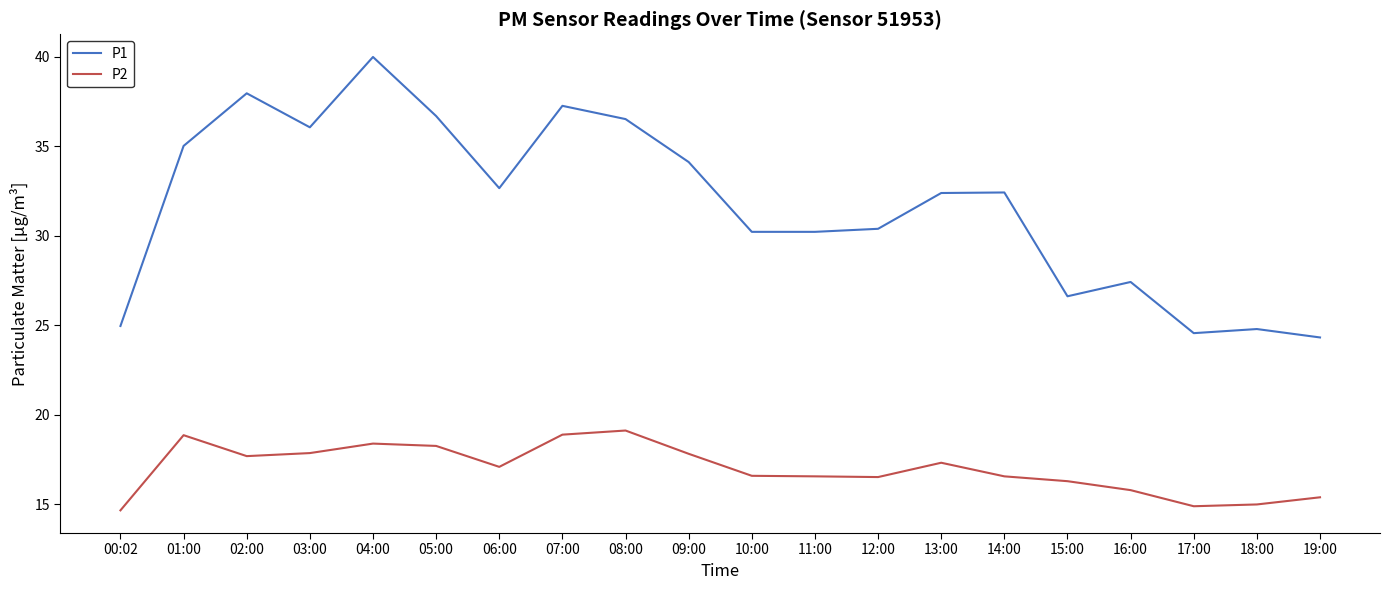

What is the total value across all series at 06:00?

49.8